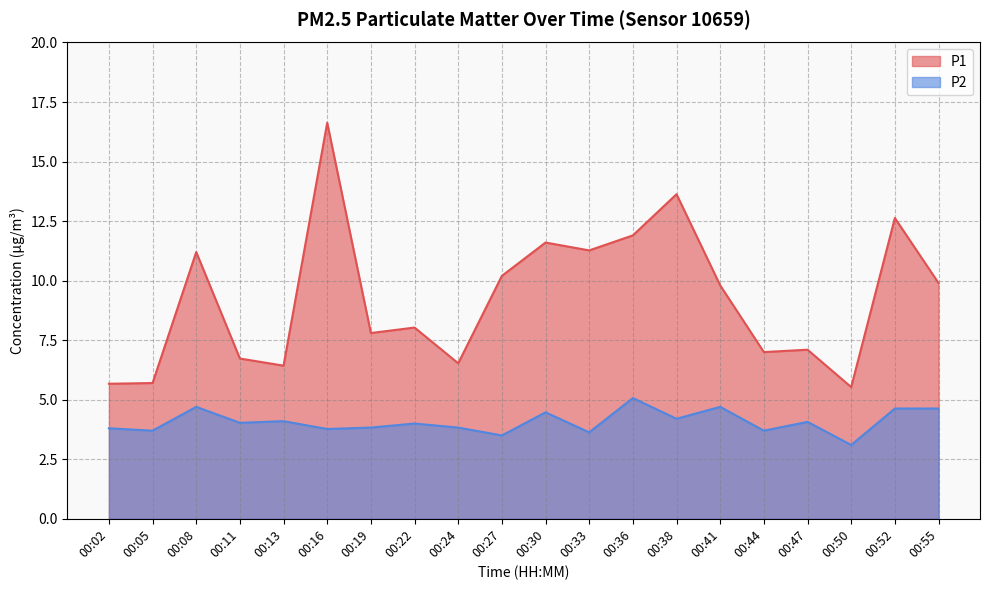

How many interior local valleys does the P1 series have?

6